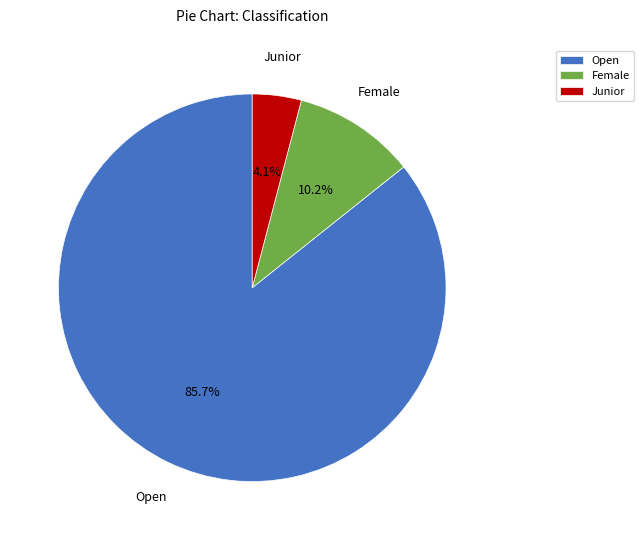

What is the largest slice in the pie chart?

Open